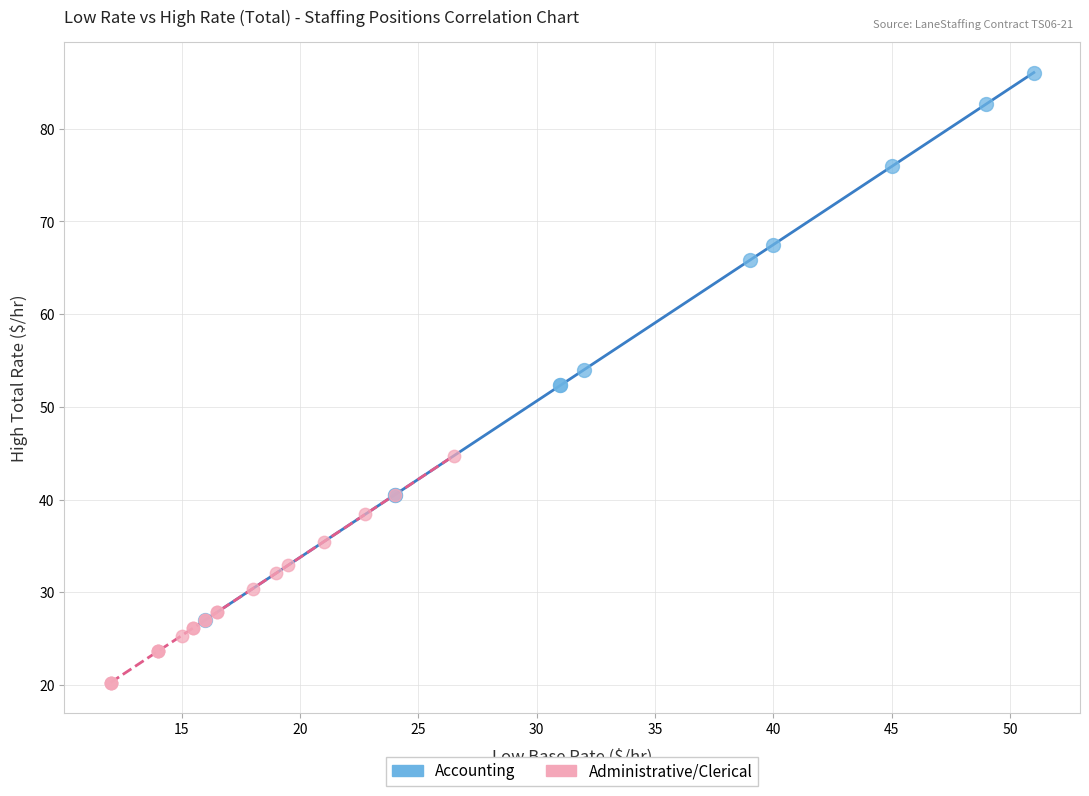

What are all the series names shown in the legend?

Accounting, Administrative/Clerical